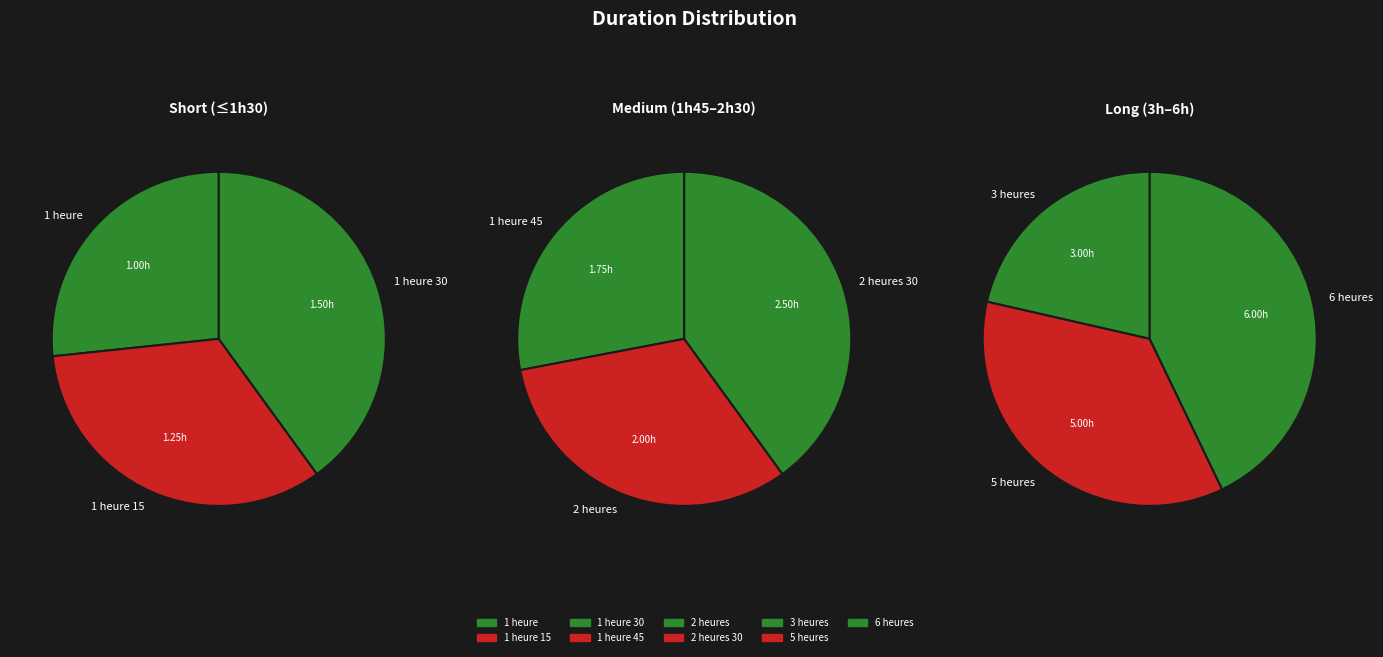

Approximately how many times larger is the value at 1 heure 45 compared to 3 heures?

0.6